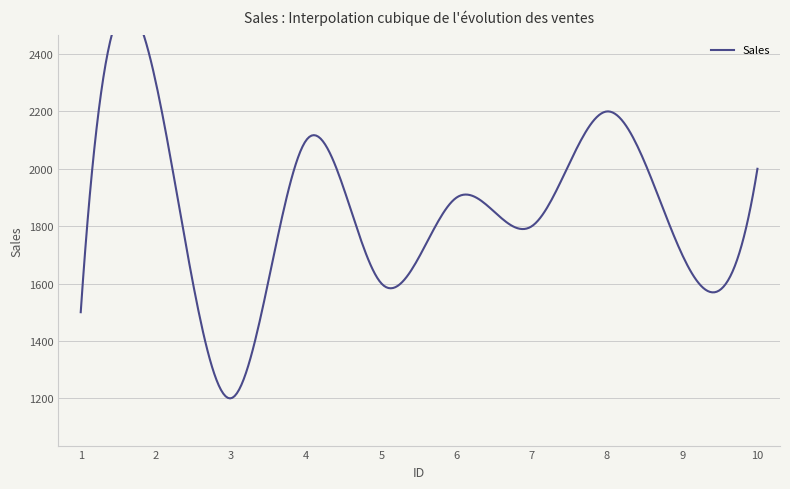

Where is the data nearest to the value 1750?

7